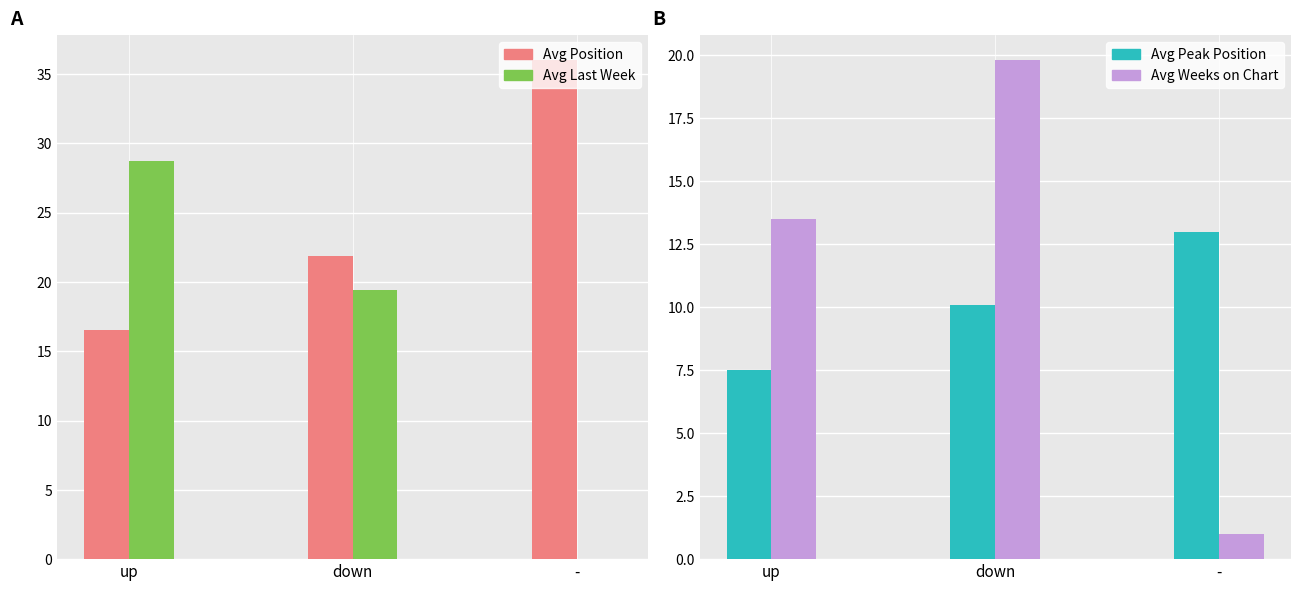

True or false: Avg Position has a value of 16.5 at up.

True